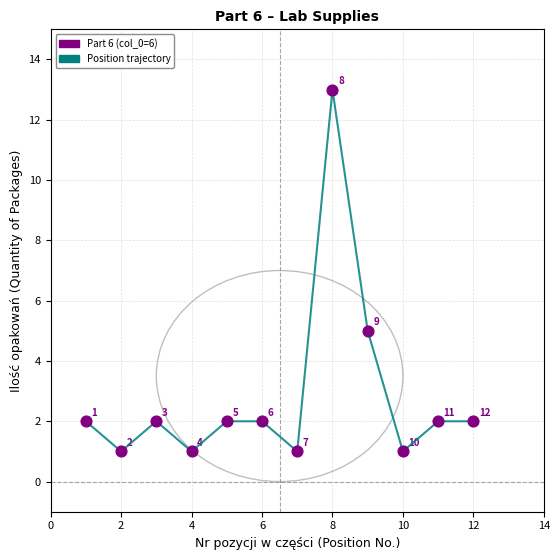

What Y value in the scatter plot is closest to 7?

5